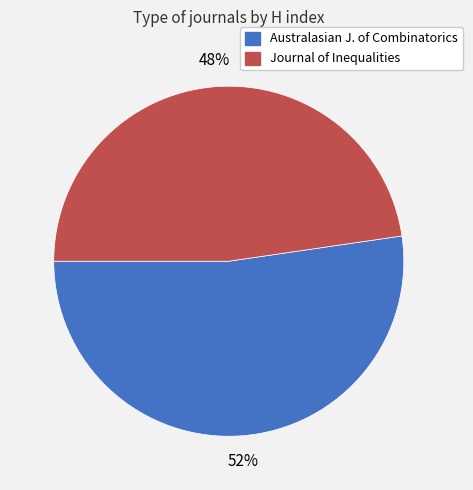

To the nearest percent, what is the combined percentage of Australasian J. of Combinatorics and Journal of Inequalities?

100%